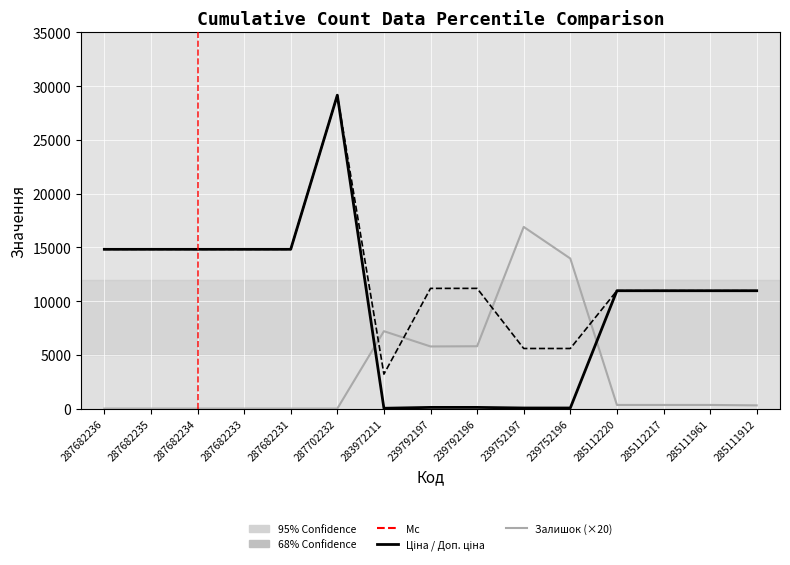

Which category has the highest value across all series?

287702232